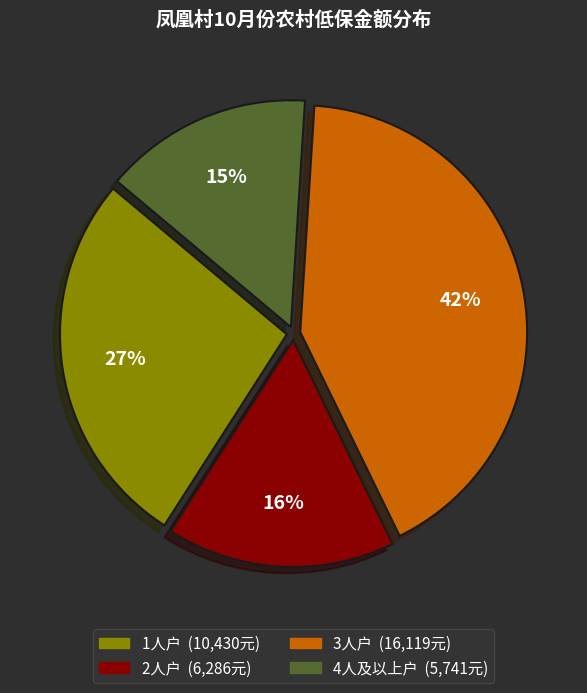

Is there a majority slice in this chart?

No